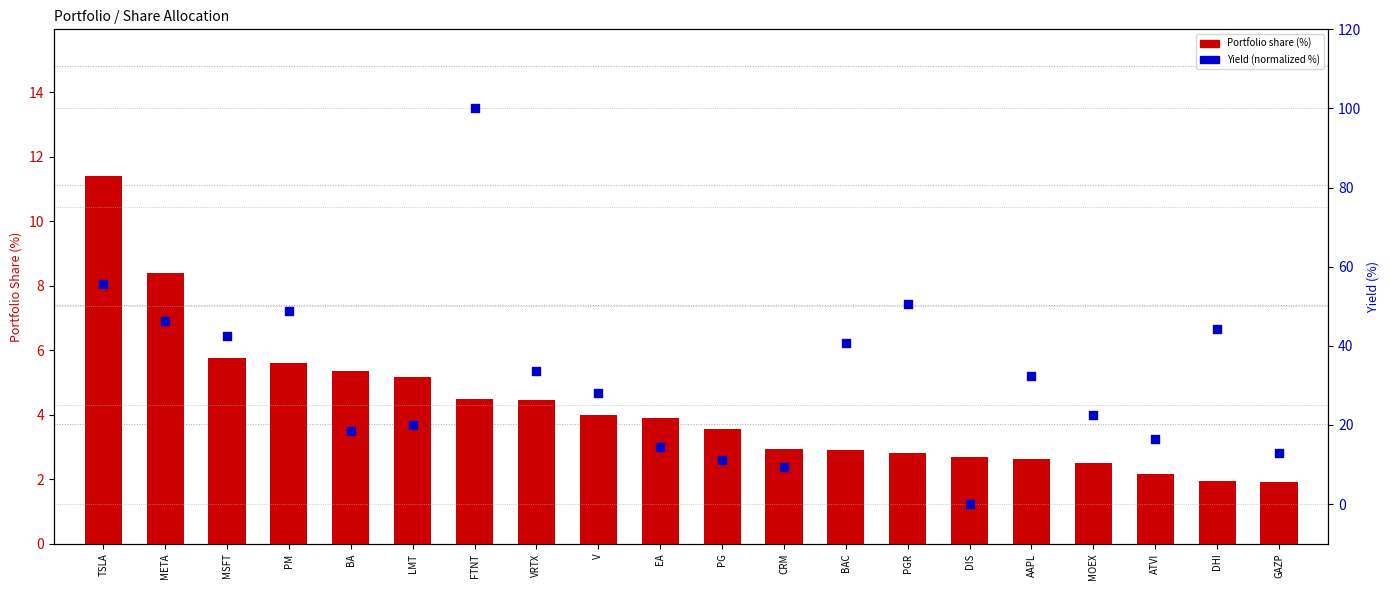

Which series has the widest spread of Y values?

Yield (normalized %)